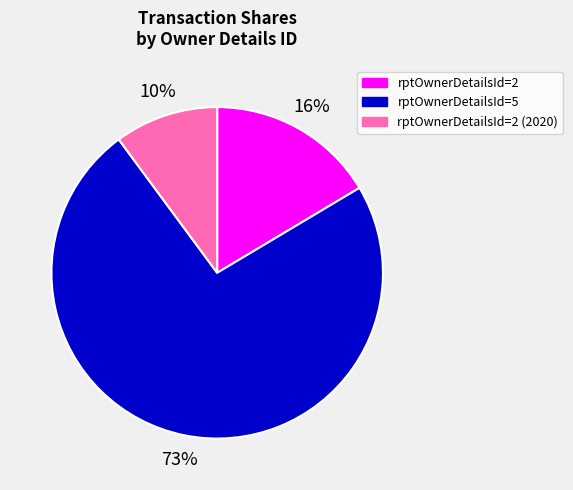

What is the ratio of the value at rptOwnerDetailsId=2 (2020) to the value at rptOwnerDetailsId=2?

0.6